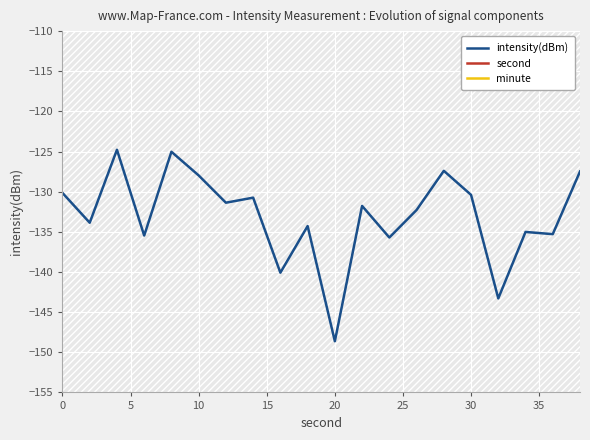

Is this an area chart (filled region under the line)?

No